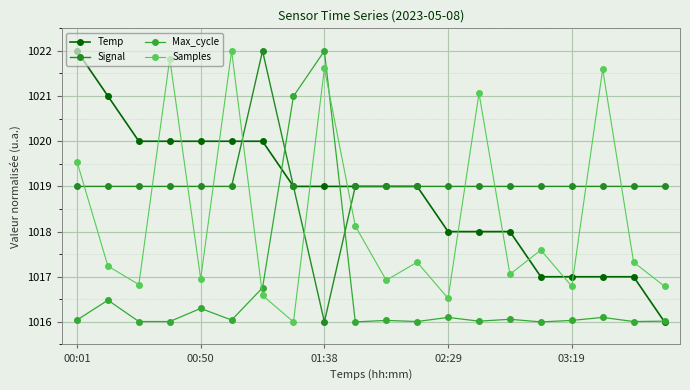

True or false: Temp and Signal cross at least once.

True